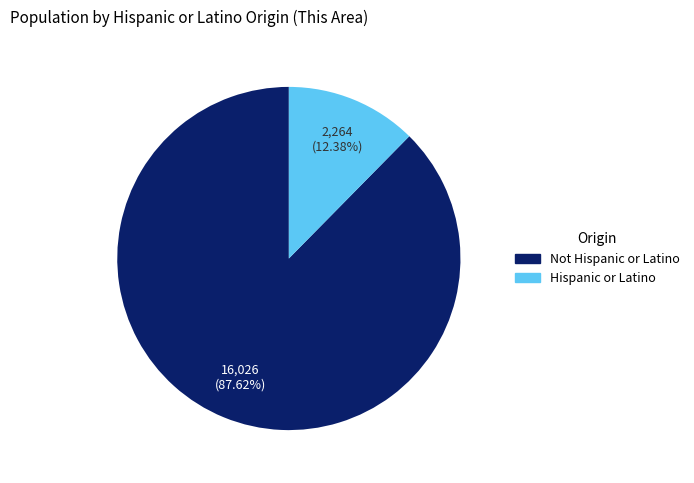

To the nearest percent, what is the average slice percentage?

50%